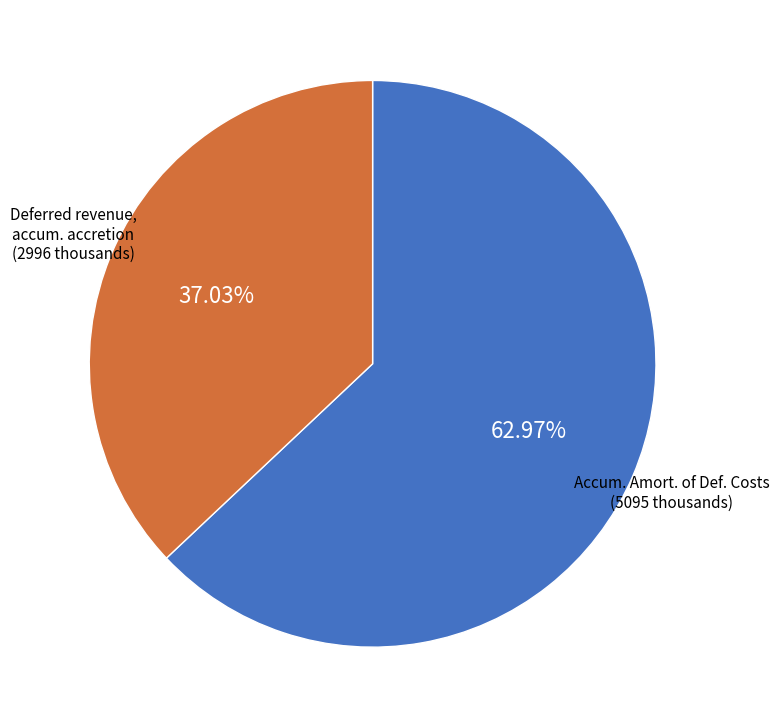

Is there any slice that represents more than half of the pie?

Yes